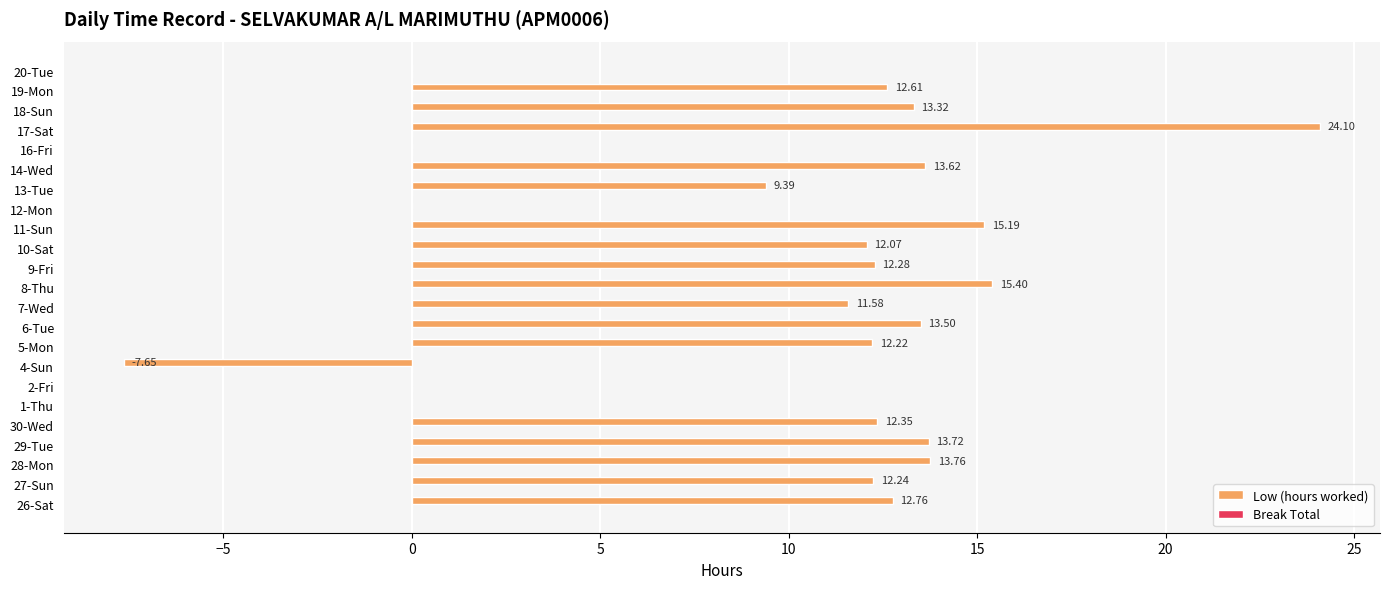

What is the sum of all values?

222.5